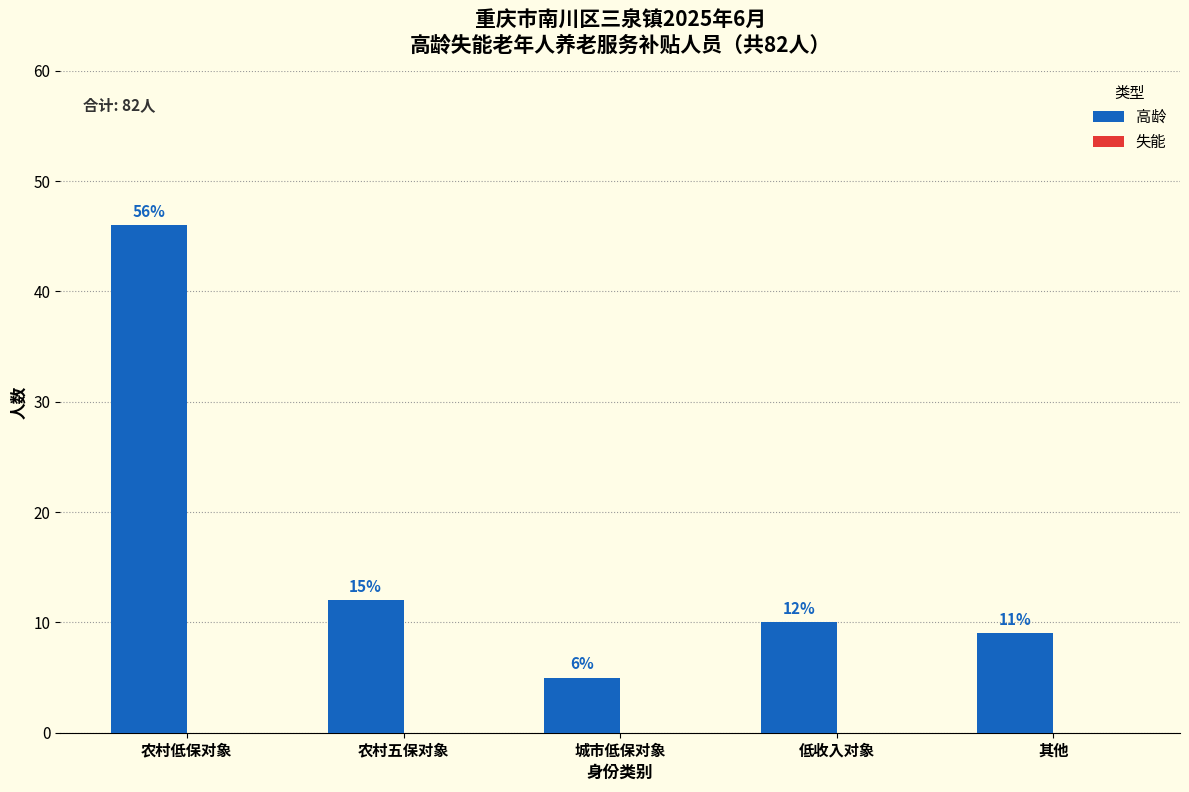

How many bars are there in total?

5